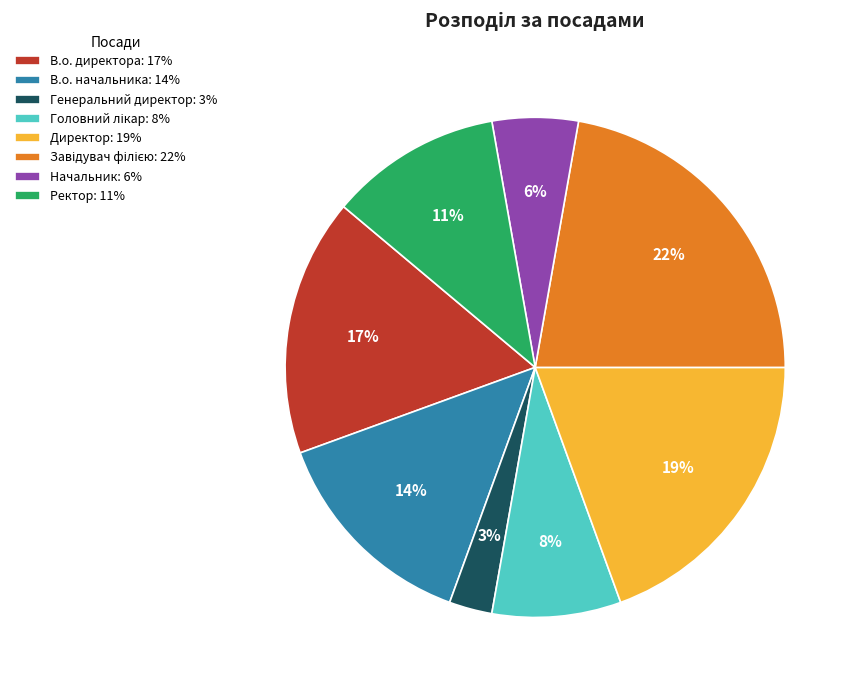

Does Генеральний директор represent more than half of the total?

No